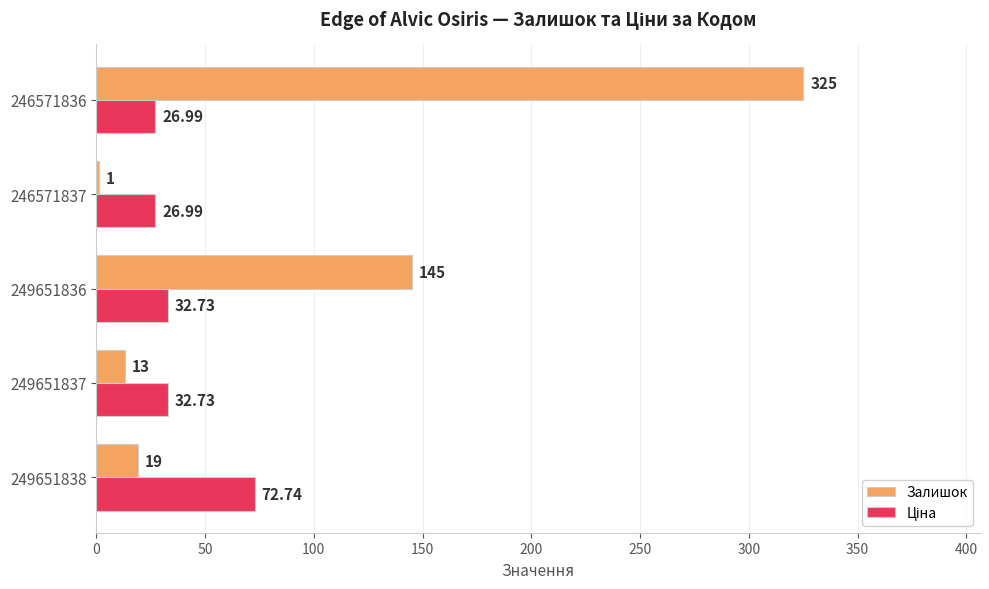

Which series has the largest total across all categories?

Залишок